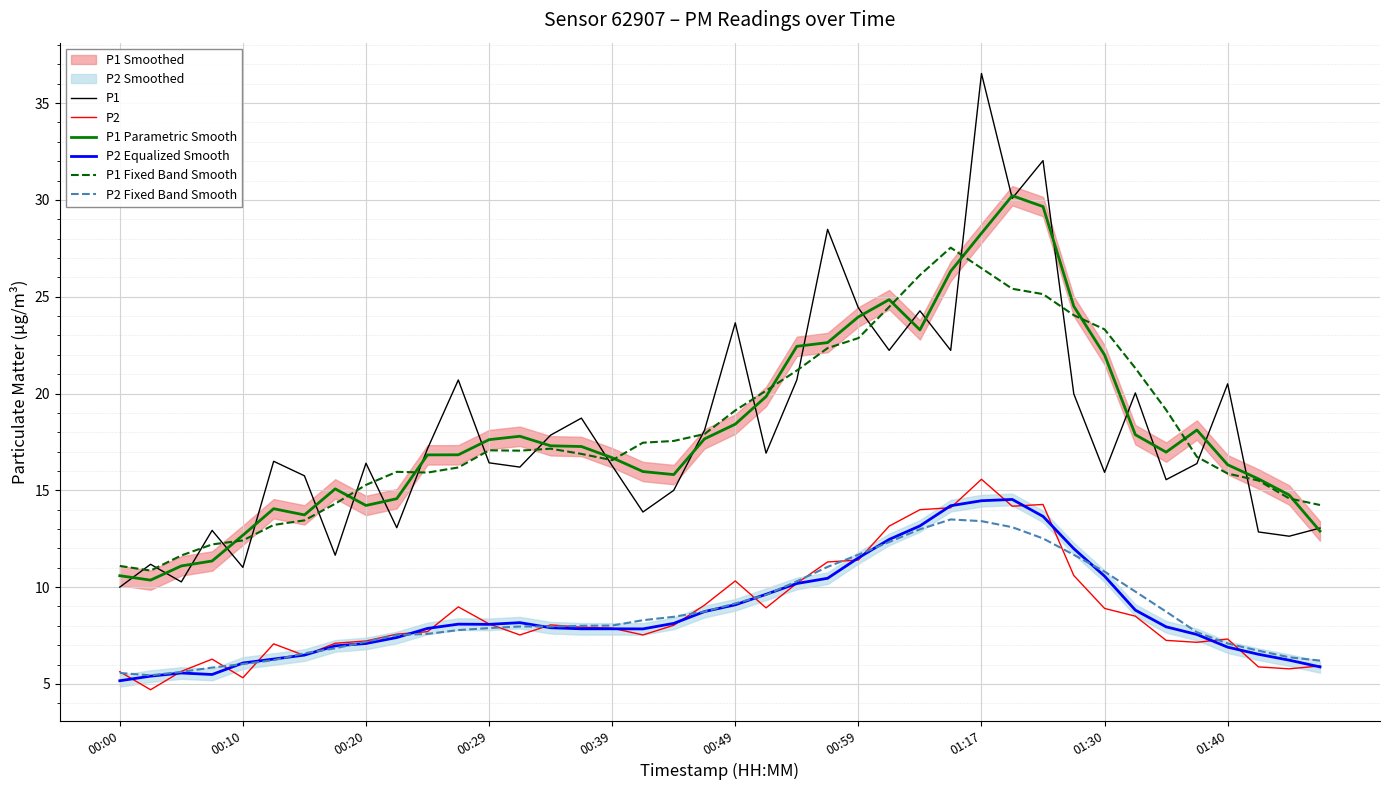

True or false: P1 has a value of 12.8 at 37.

True